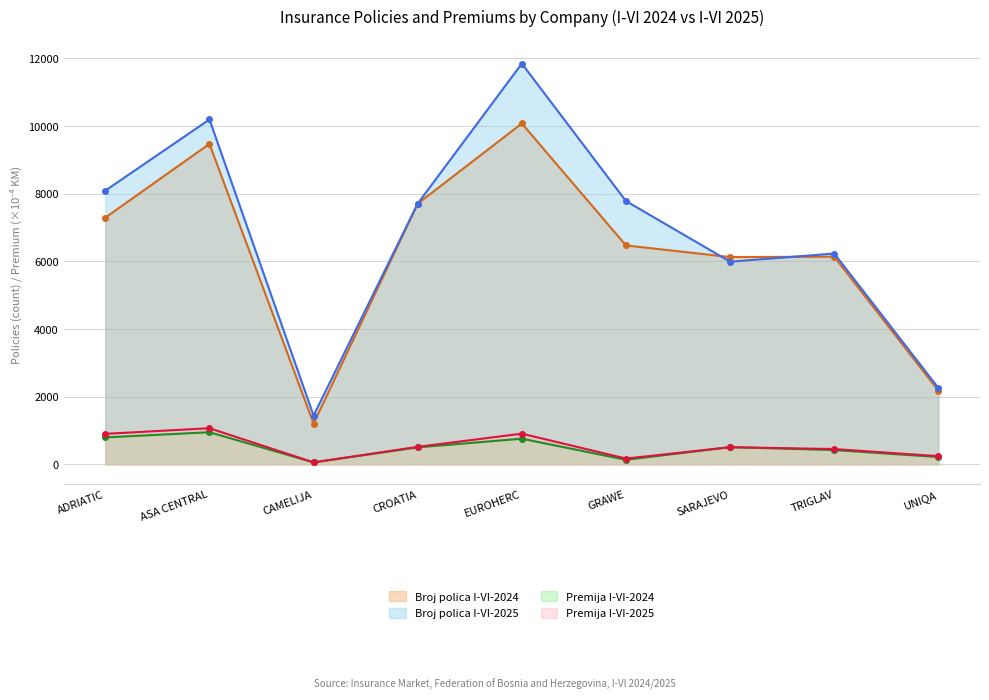

At SARAJEVO, list the series in order from smallest to largest.

Premija I-VI-2025, Premija I-VI-2024, Broj polica I-VI-2025, Broj polica I-VI-2024